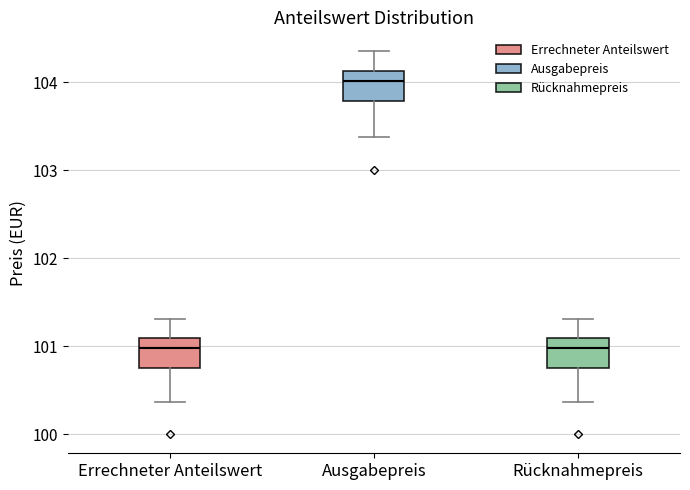

Where is the upper edge of the box for Ausgabepreis on the y-axis? The values are not printed on the chart, so give them approximately, as read against the axis.

104.1